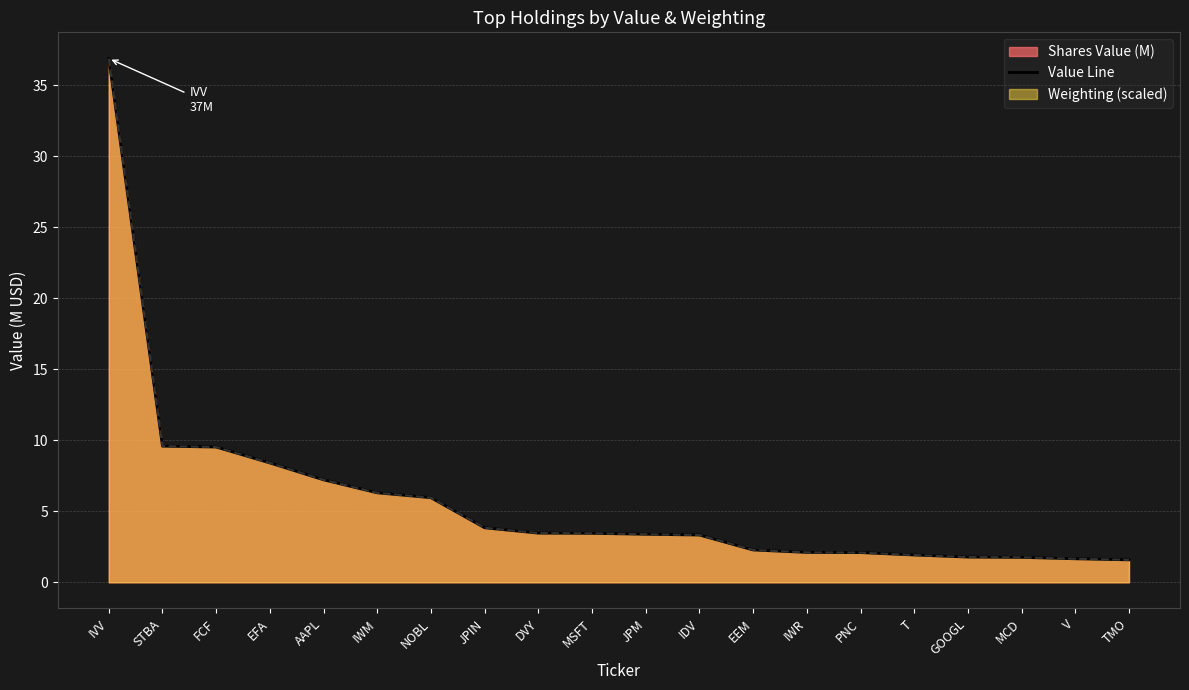

At which category does the chart reach its minimum across all series?

TMO